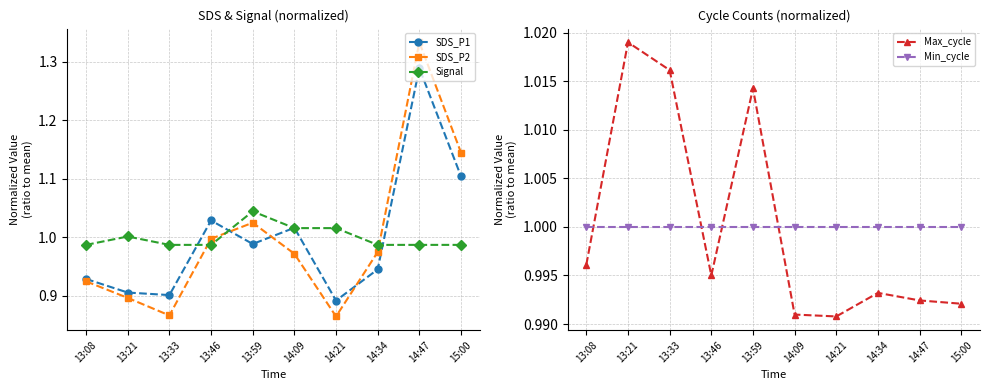

Count the number of categories in the chart.

10